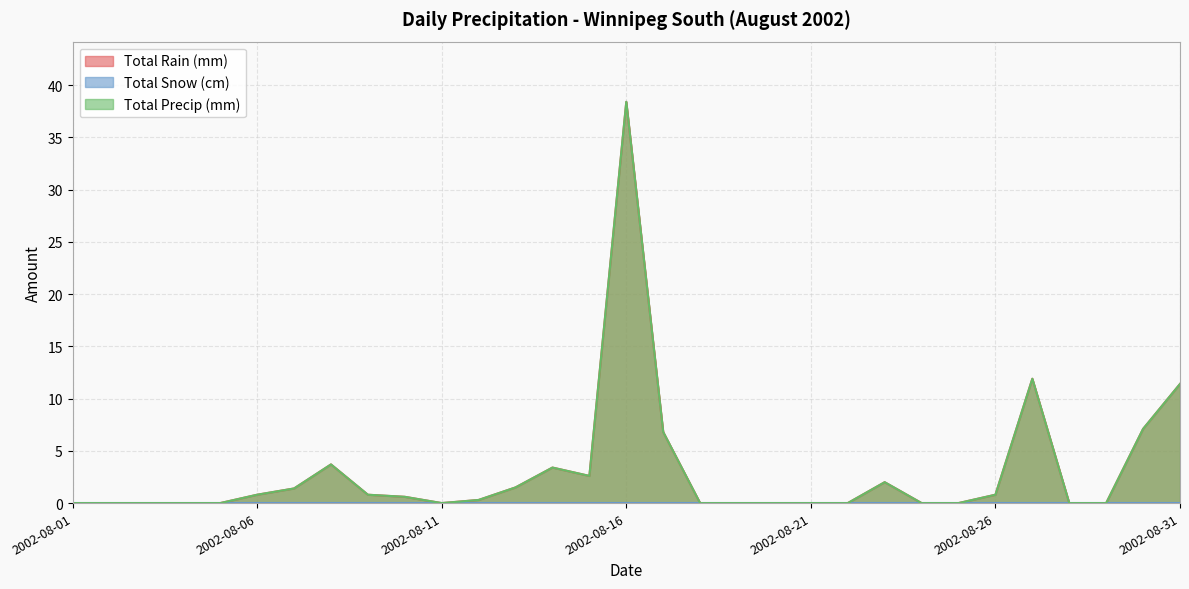

At which category does Total Precip (mm) reach its first local valley?

2002-08-11